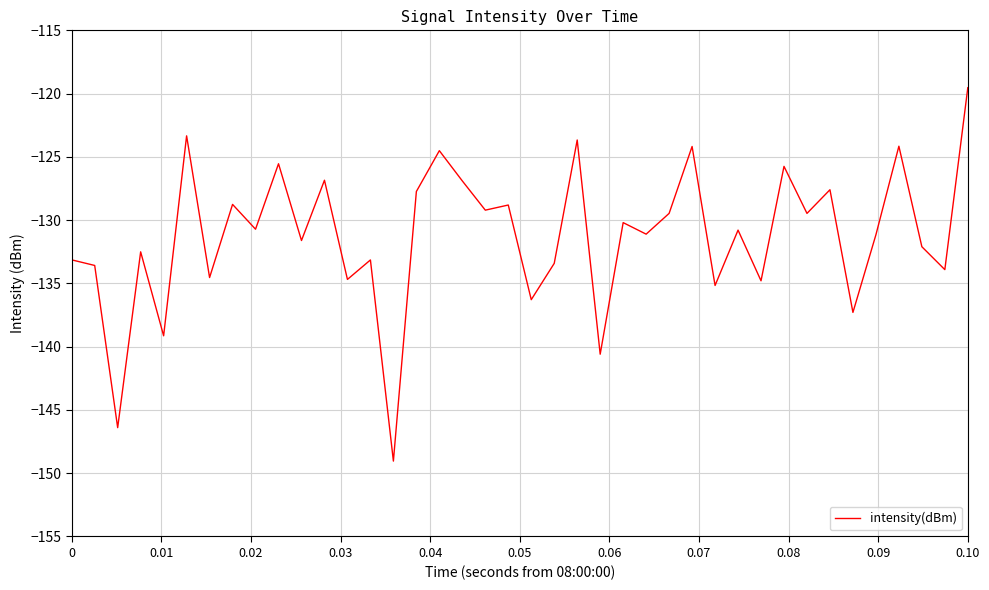

What is the greatest value displayed?

-119.5